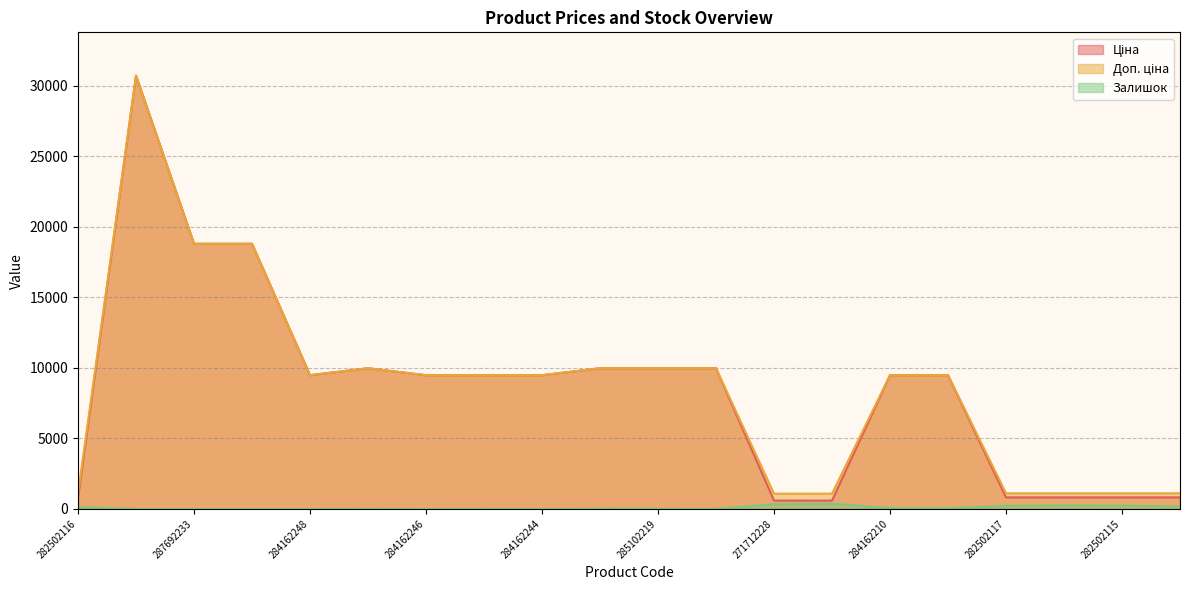

What is the maximum value for Доп. ціна?

30717.1